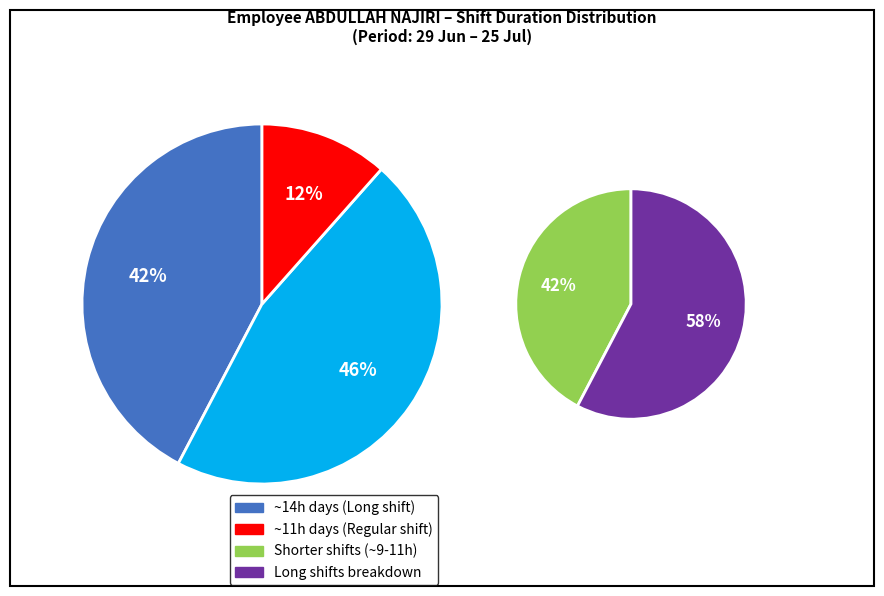

True or false: 20 accounts for 16% of the total.

False